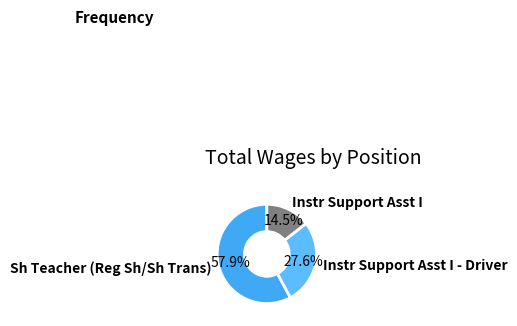

To the nearest percent, what is the difference between the largest and smallest slice percentages?

43%